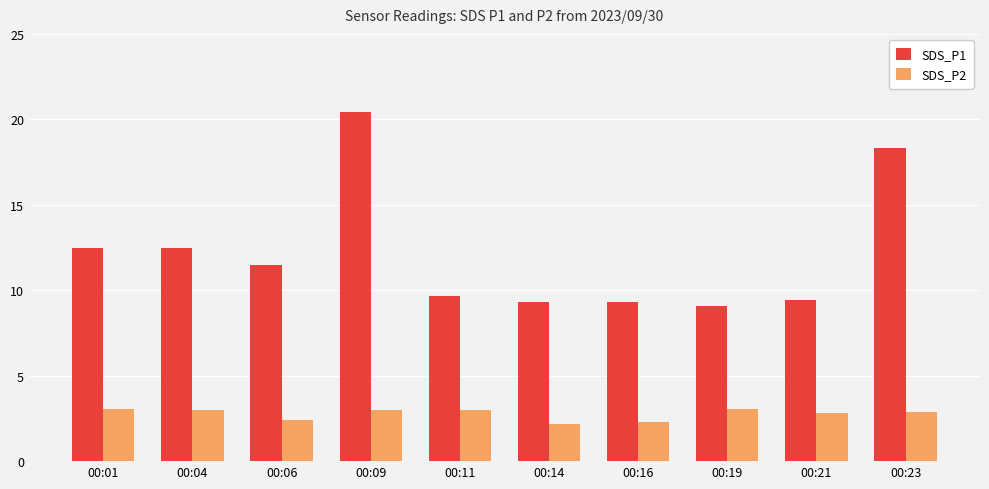

What is the spread (max minus min) of values at 00:04?

9.5